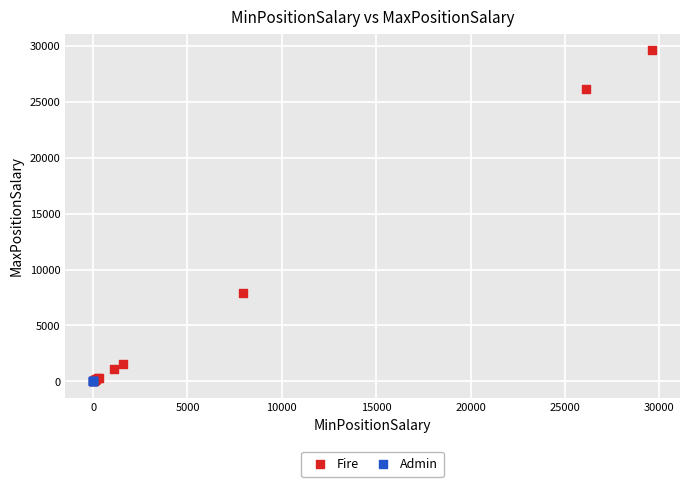

Which series reaches the maximum Y coordinate?

Fire